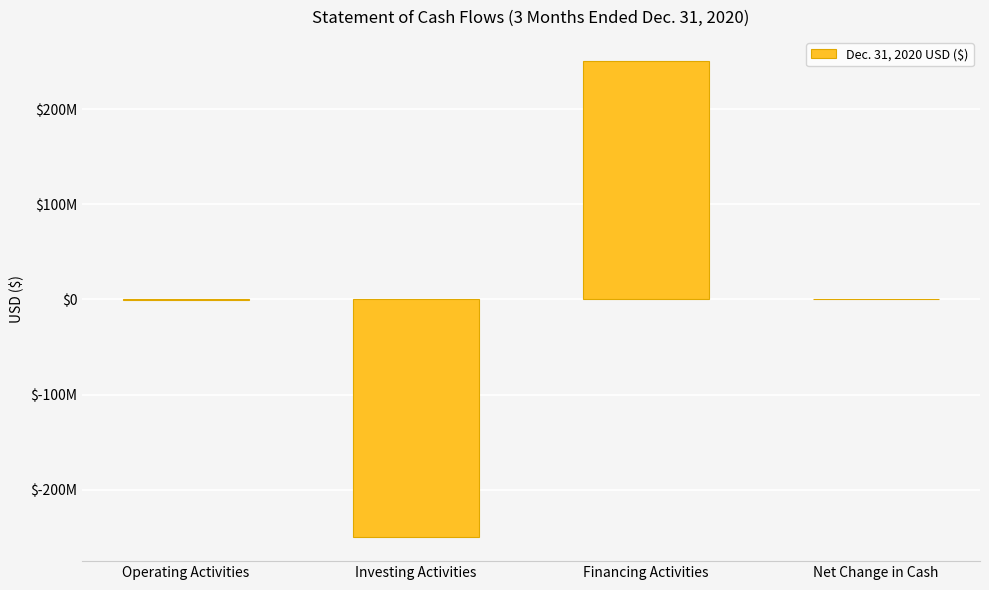

The chart shows a value of 242516 at Net Change in Cash. True or false?

False